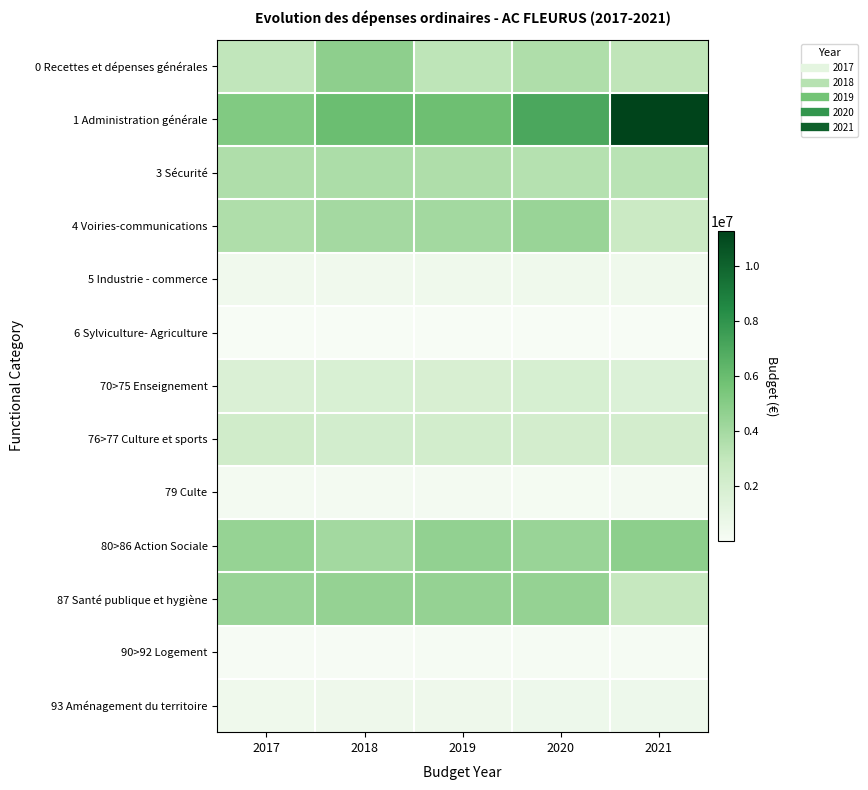

Which label corresponds to the smallest value in the chart?

2020